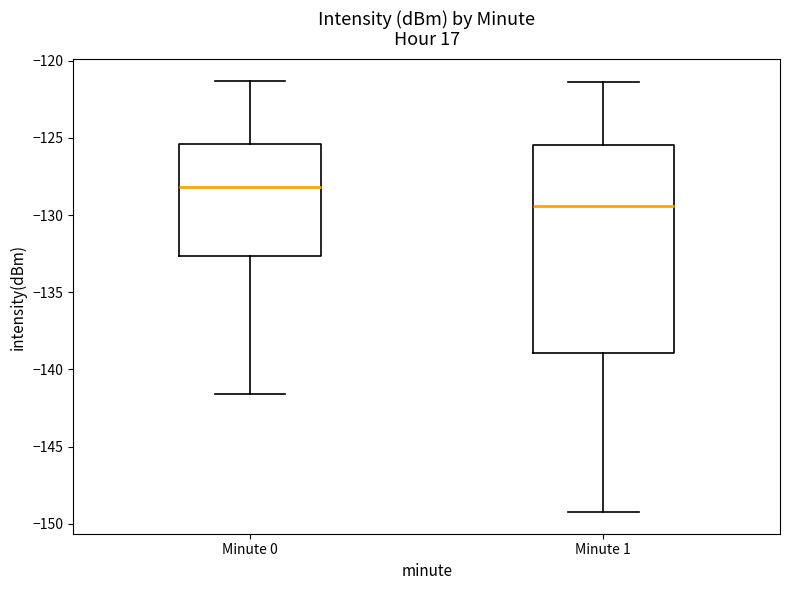

Where does the lower whisker of the box for Minute 1 end on the y-axis? The values are not printed on the chart, so give them approximately, as read against the axis.

-149.0